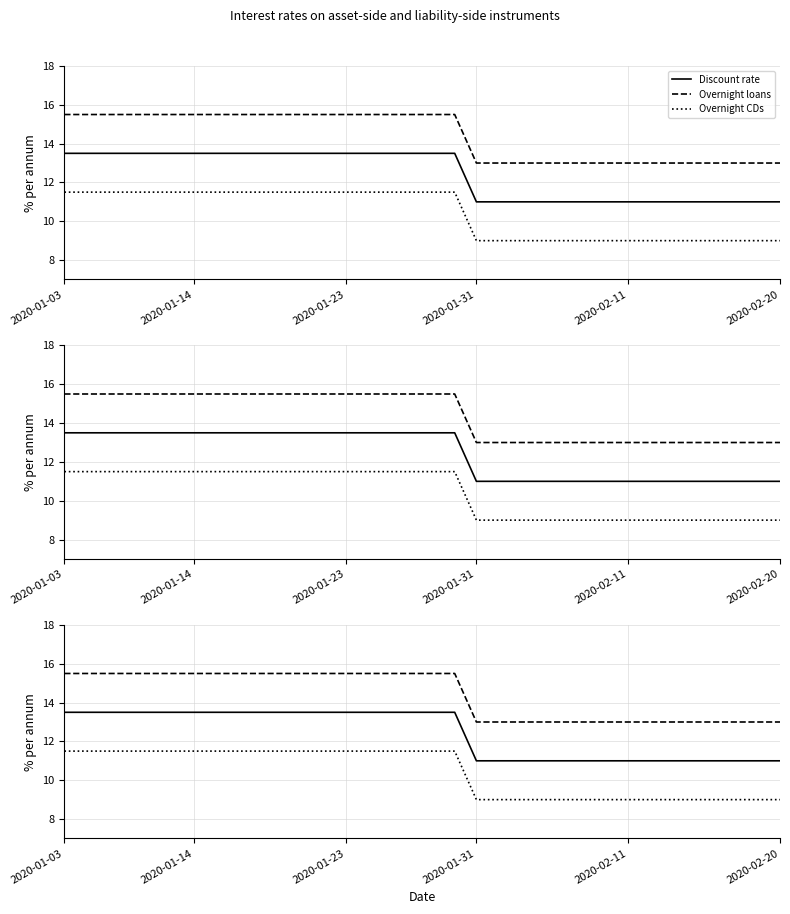

True or false: Discount rate and on overnight loans (collateral) cross at least once.

False